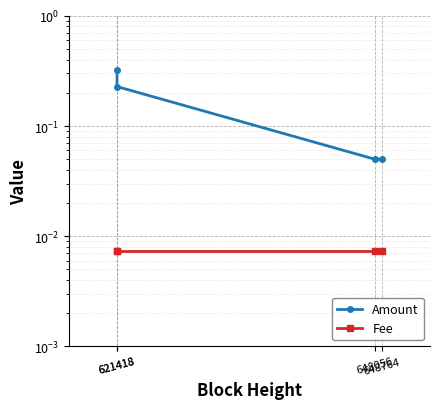

List the series in order of their peak value, highest first.

Amount, Fee